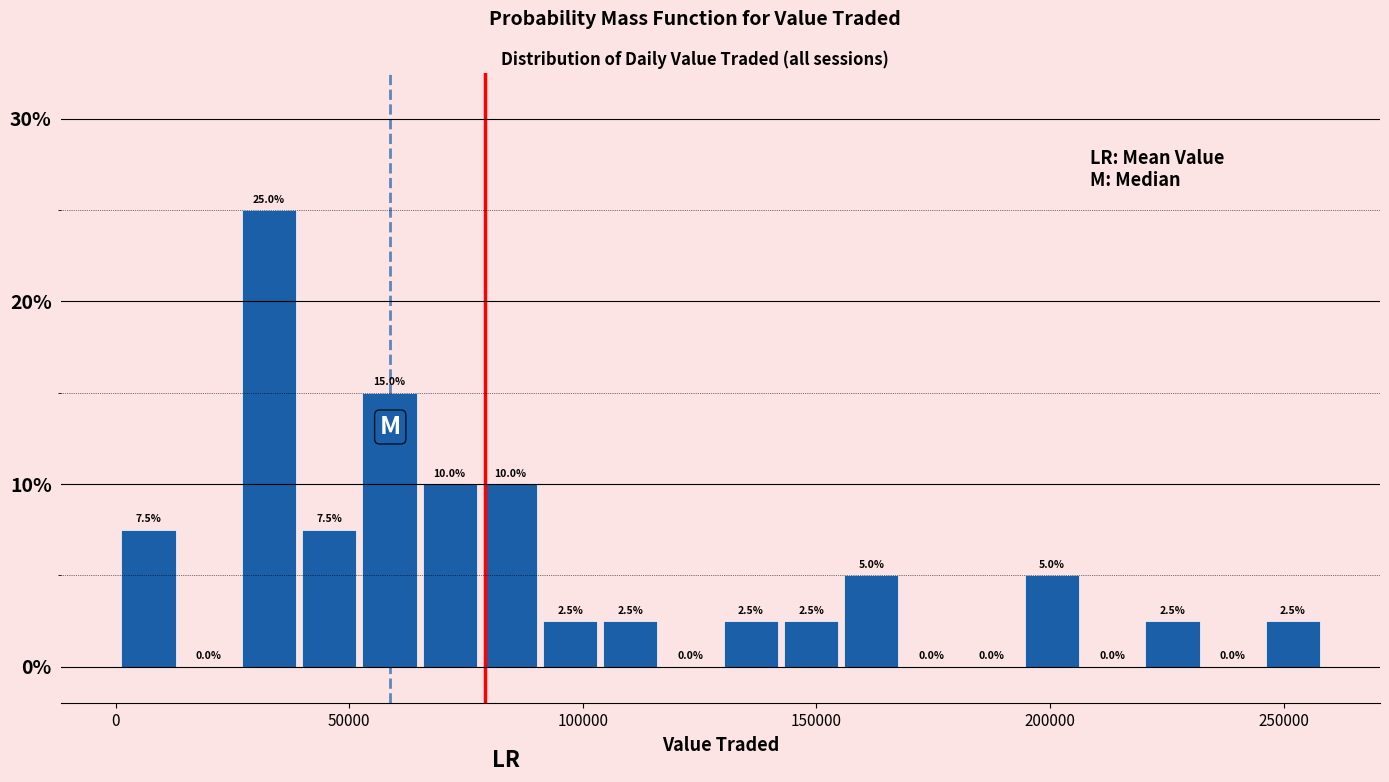

Around what value on the x-axis is the tallest bar? Give the approximate position of its centre, as read against the axis.

35000